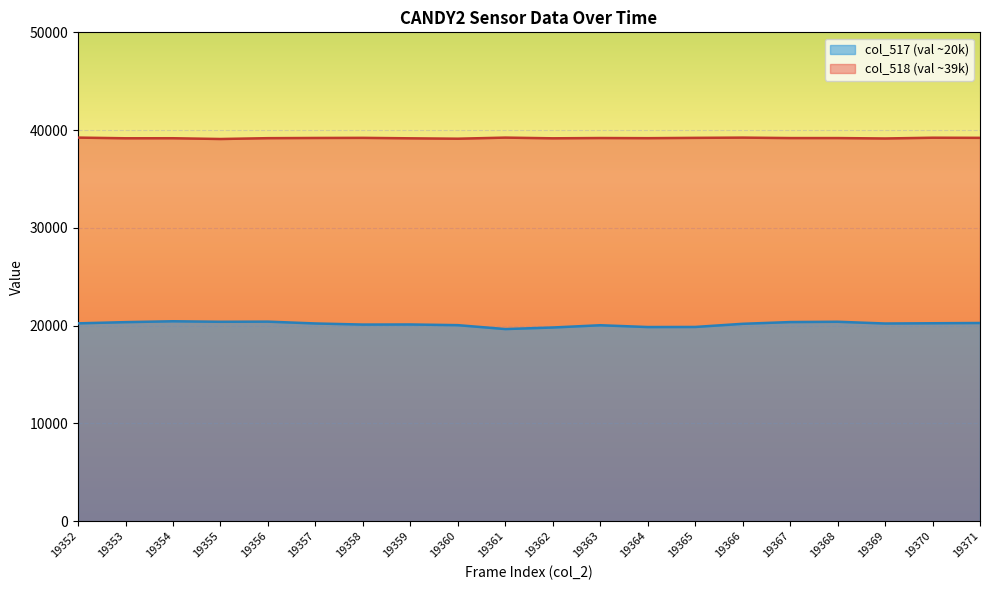

The value of col_517 at 19365 is 10590. True or false?

False